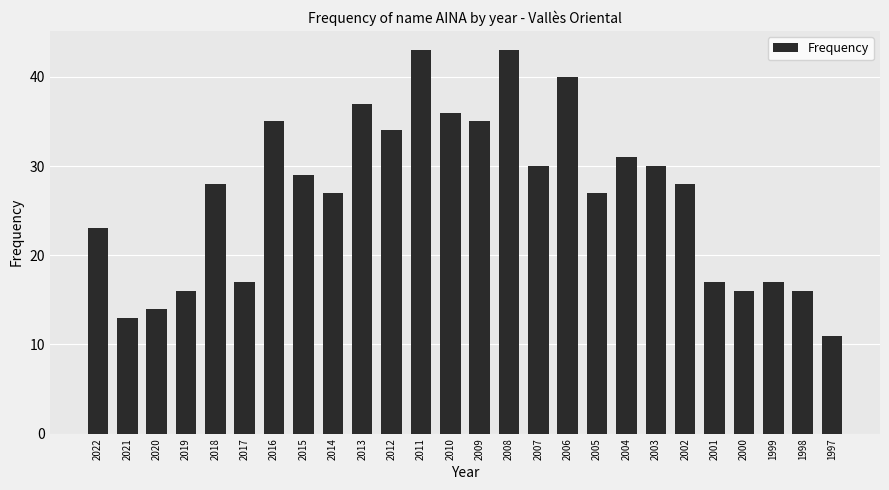

Reading left to right, what are all the values shown in this chart?

23	13	14	16	28	17	35	29	27	37	34	43	36	35	43	30	40	27	31	30	28	17	16	17	16	11